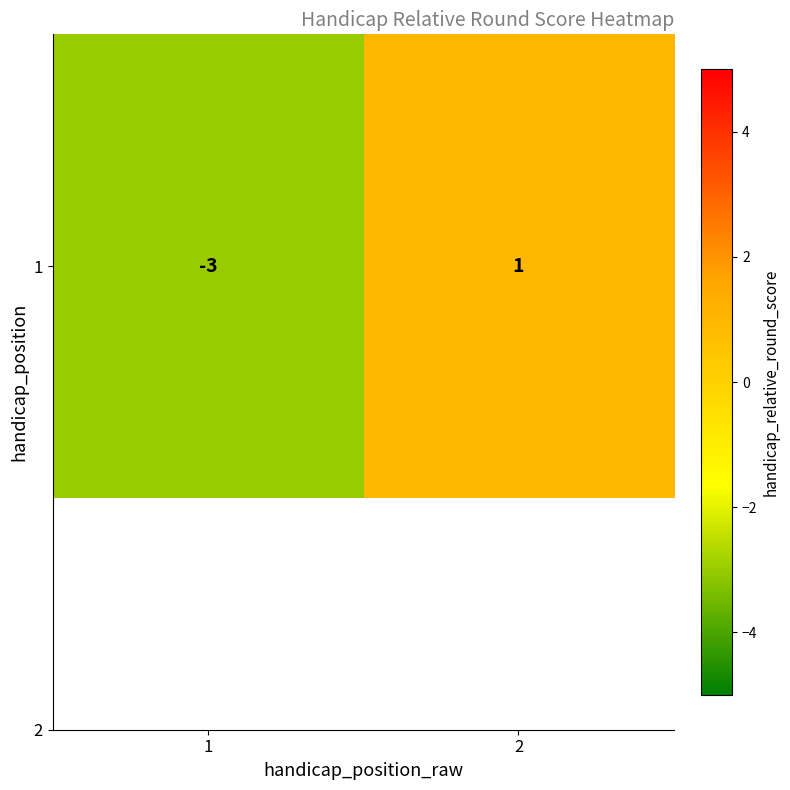

What is the average value?

-1